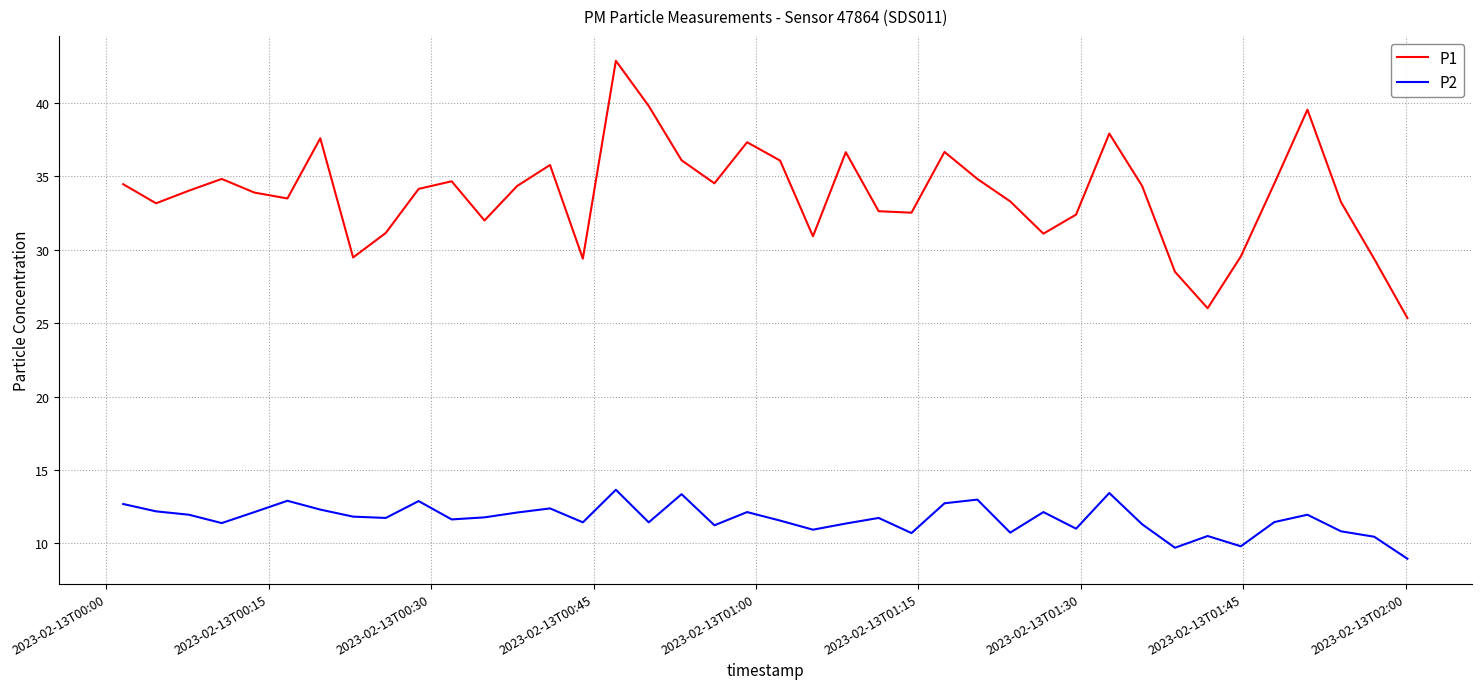

List the series in order of their overall mean, lowest first.

P2, P1